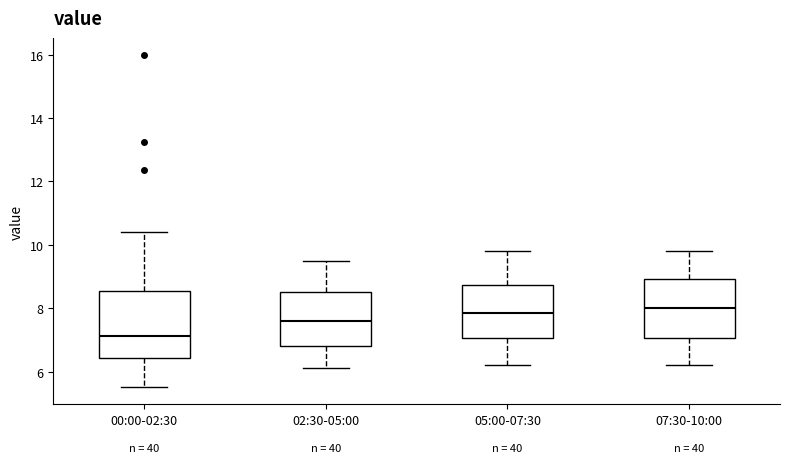

Which box is the tallest, from its lower edge to its upper edge?

00:00-02:30